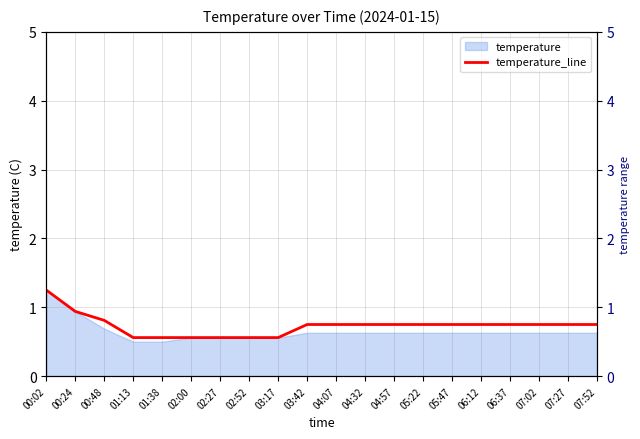

List the labels in order of value, largest first.

00:02, 00:24, 00:48, 03:42, 04:07, 04:32, 04:57, 05:22, 05:47, 06:12, 06:37, 07:02, 07:27, 07:52, 01:13, 01:38, 02:00, 02:27, 02:52, 03:17